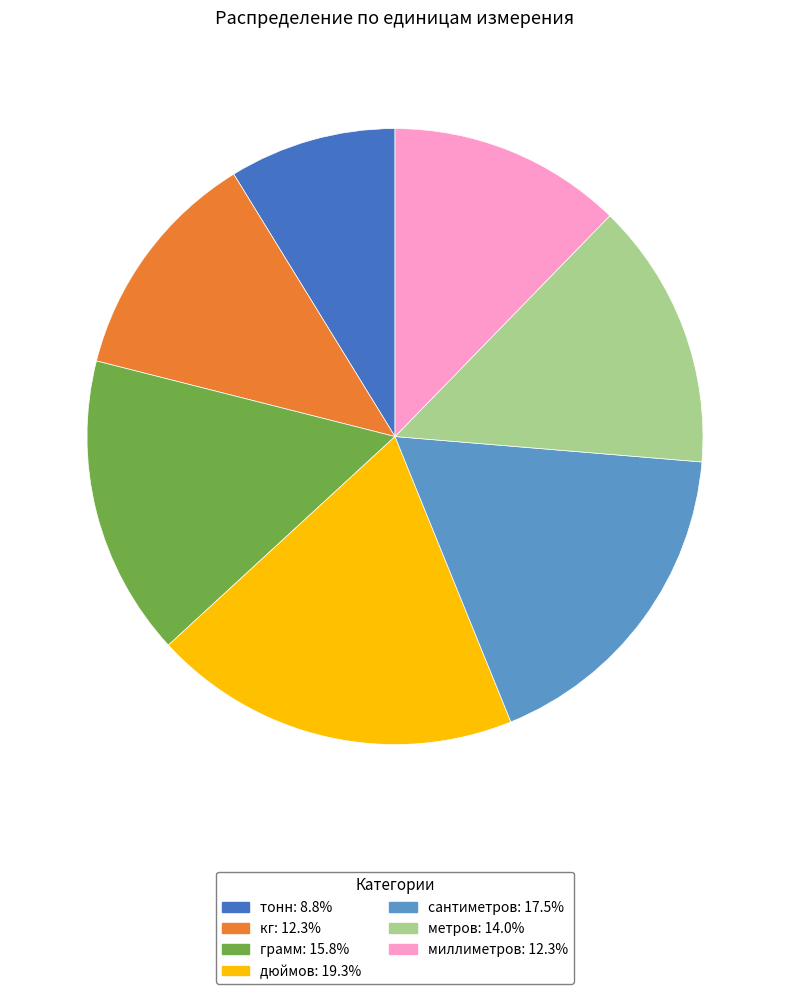

Is there any slice that represents more than half of the pie?

No